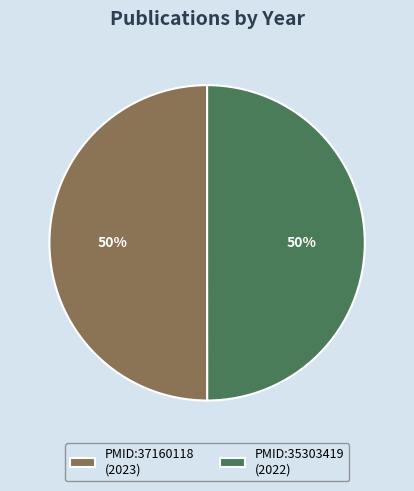

What is the ratio of the value at PMID:35303419 (2022) to the value at PMID:37160118 (2023)?

1.0